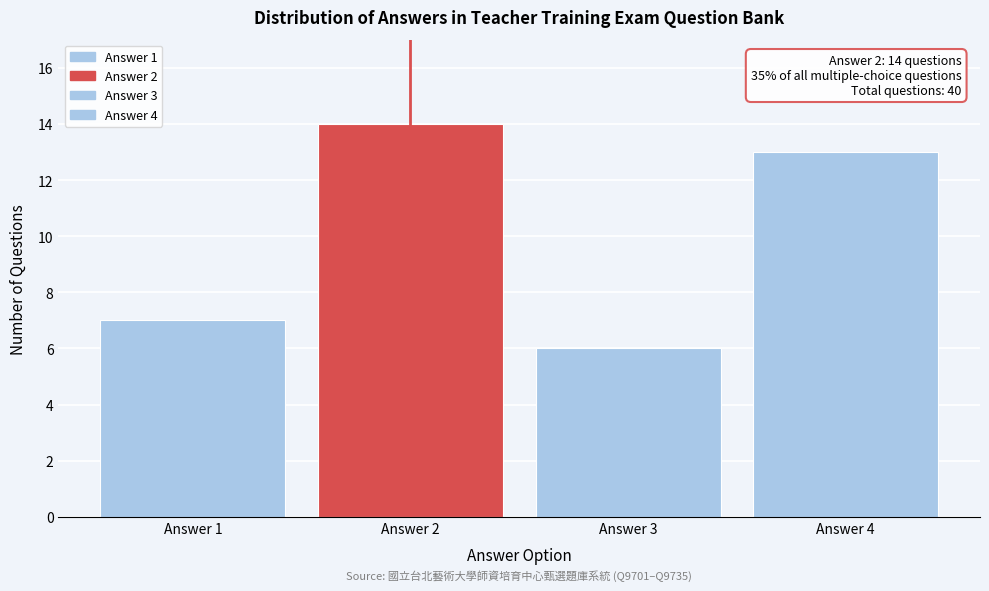

Reading left to right, list all the values displayed in this chart.

Answer 1=7	Answer 2=14	Answer 3=6	Answer 4=13